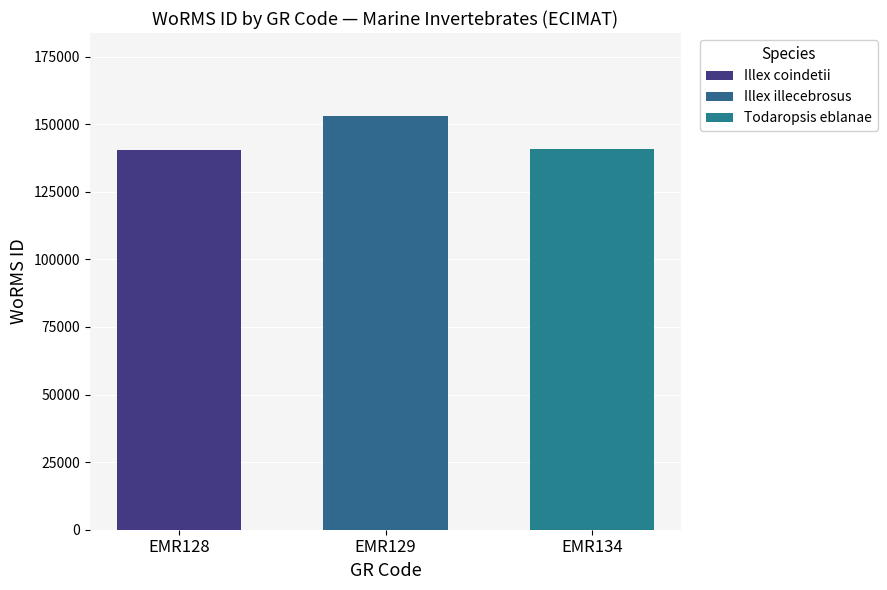

Count the number of data series in this chart.

3